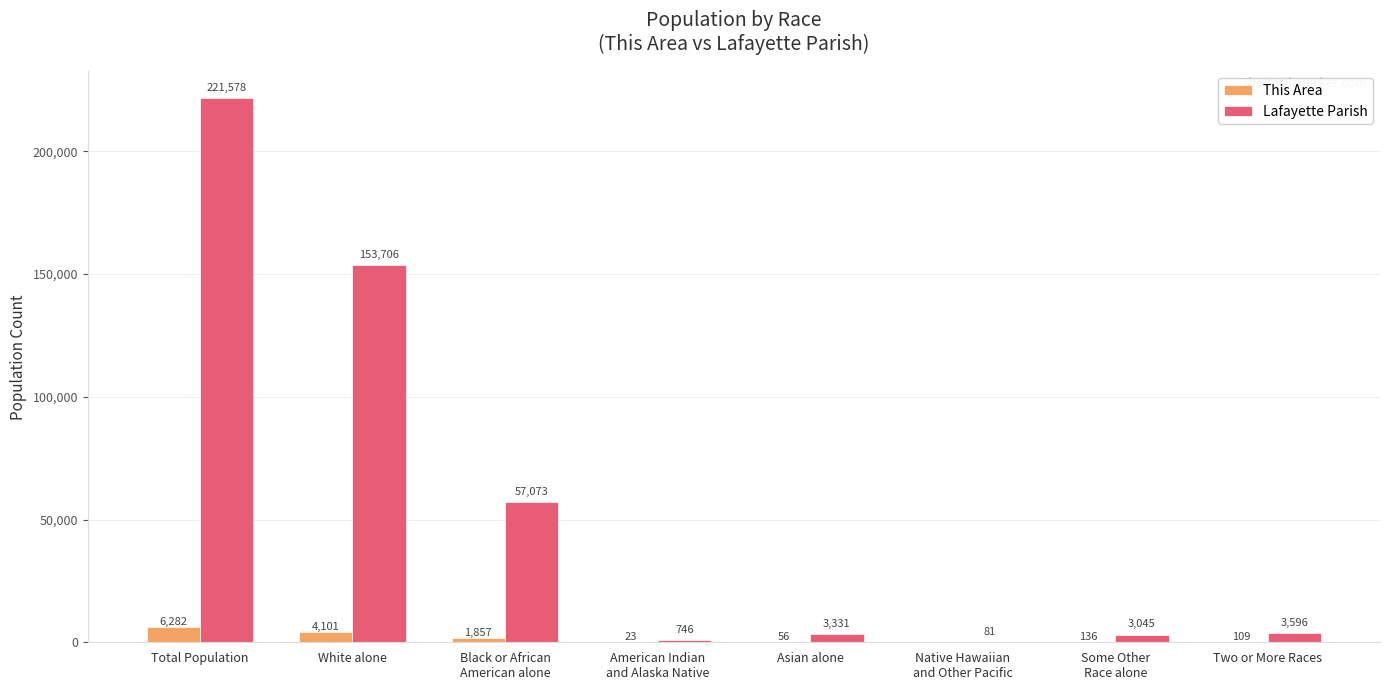

The value of Lafayette Parish at White alone is 255476. True or false?

False